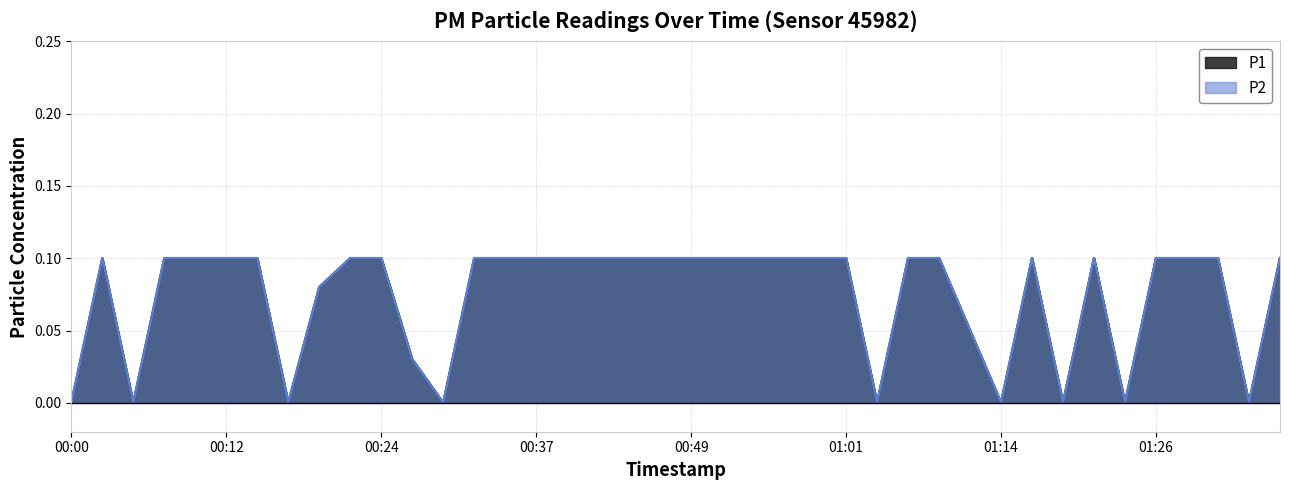

How many distinct data groups are displayed?

2